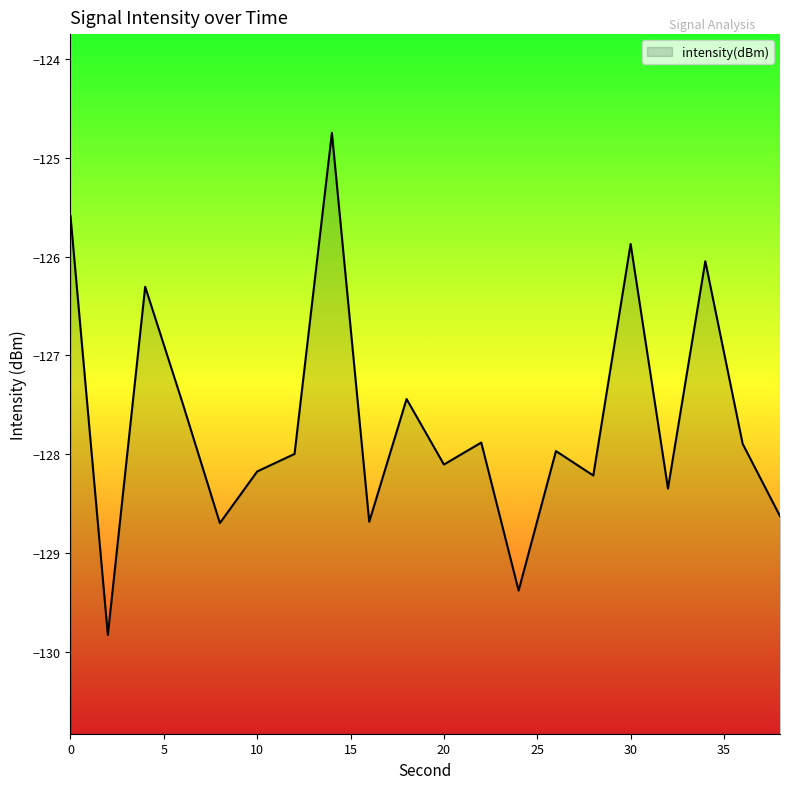

Rank the categories by value from highest to lowest.

14, 0, 30, 34, 4, 18, 6, 22, 36, 26, 12, 20, 10, 28, 32, 38, 16, 8, 24, 2